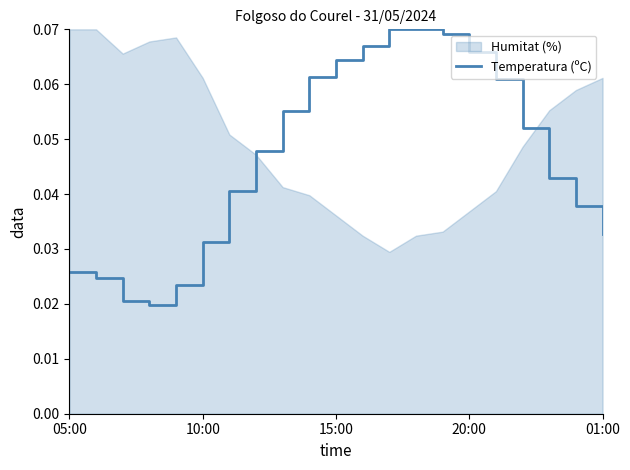

The value at 6 is 0.0. True or false?

False